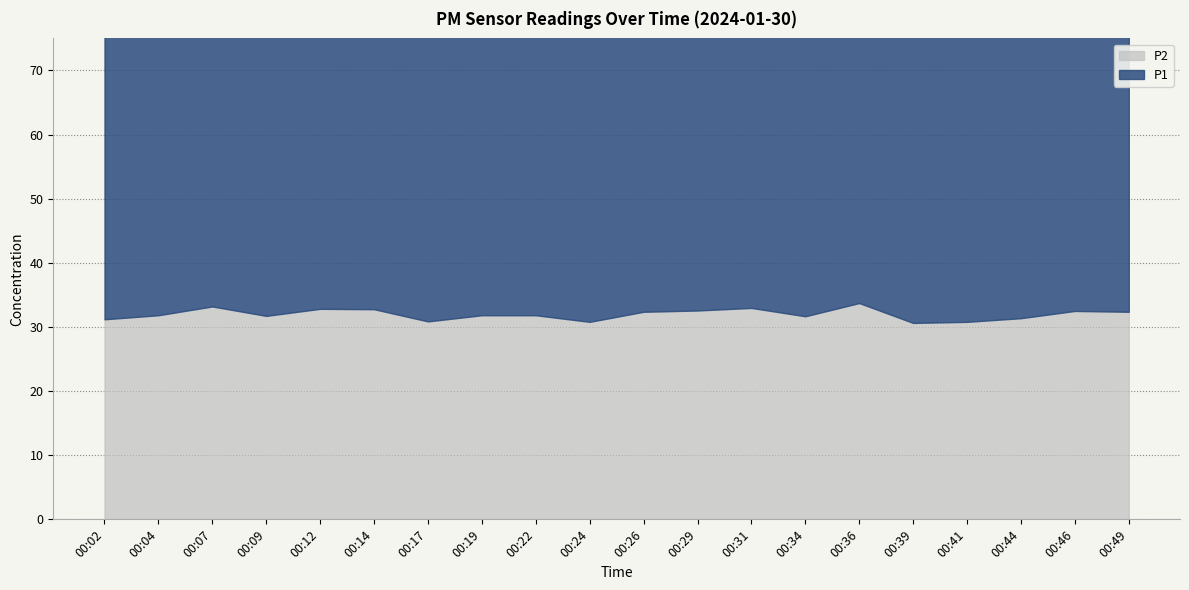

What are all the series names shown in the legend?

P1, P2